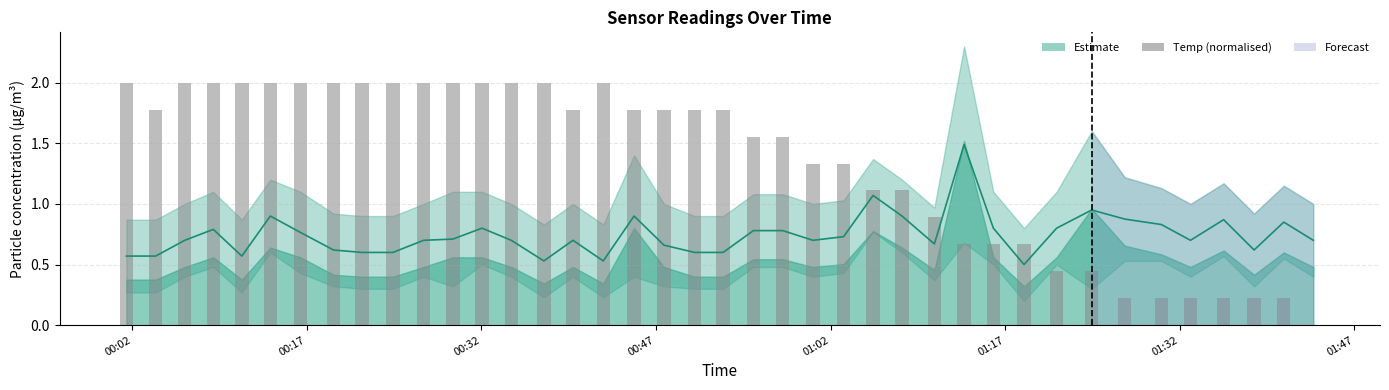

Where does the data first go above 1?

00:02